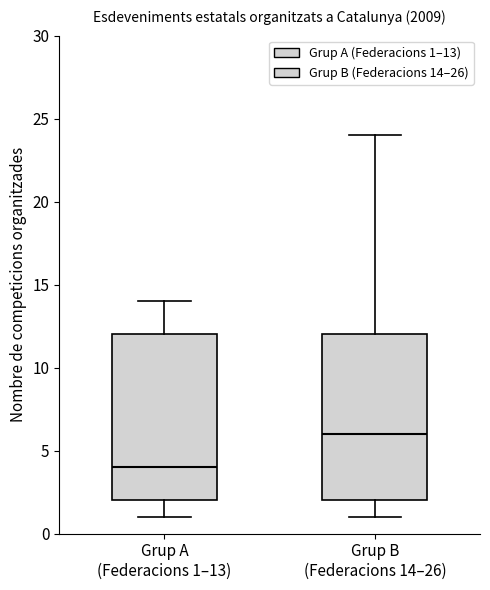

Reading left to right, read every box against the y-axis: the position of its median line, the range the box covers, and the ends of its whiskers. The values are not printed on the chart, so give them approximately, as read against the axis.

Grup A (Federacions 1–13): median 4, box 2 to 12, whiskers 1 to 14
Grup B (Federacions 14–26): median 6, box 2 to 12, whiskers 1 to 24